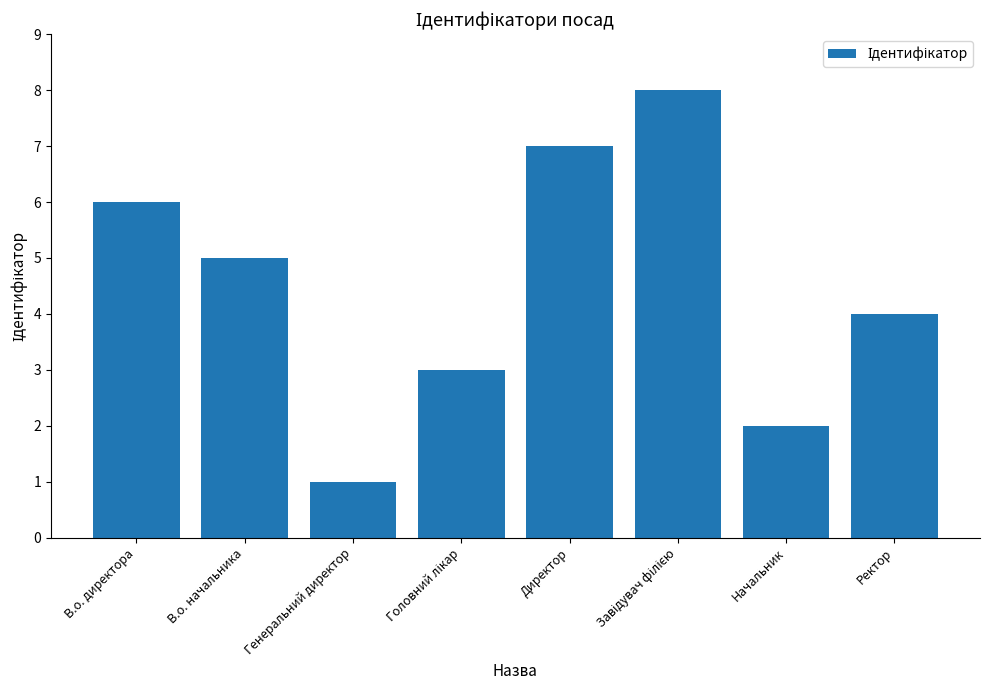

What is the value of the 6th bar from the left?

8